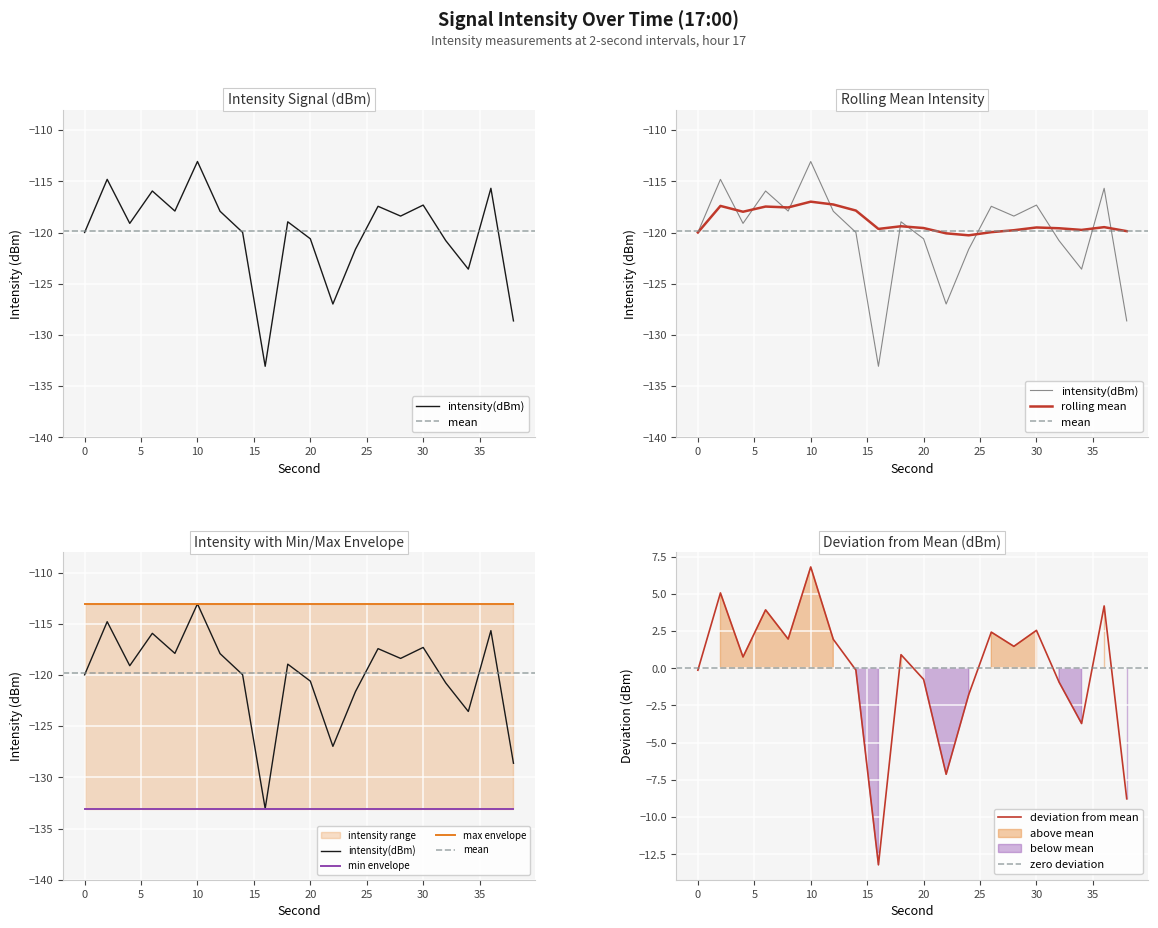

How many lines are shown in the chart?

2